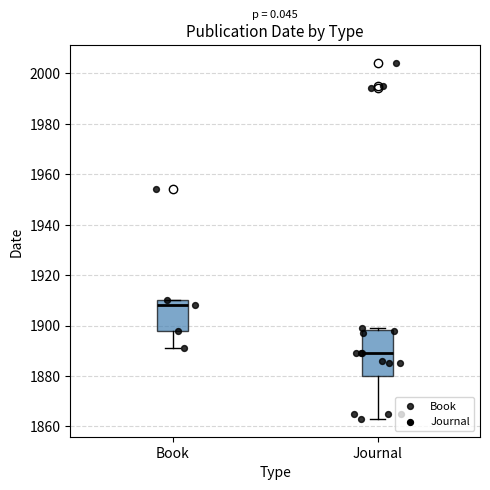

Which box is the tallest, from its lower edge to its upper edge?

Journal